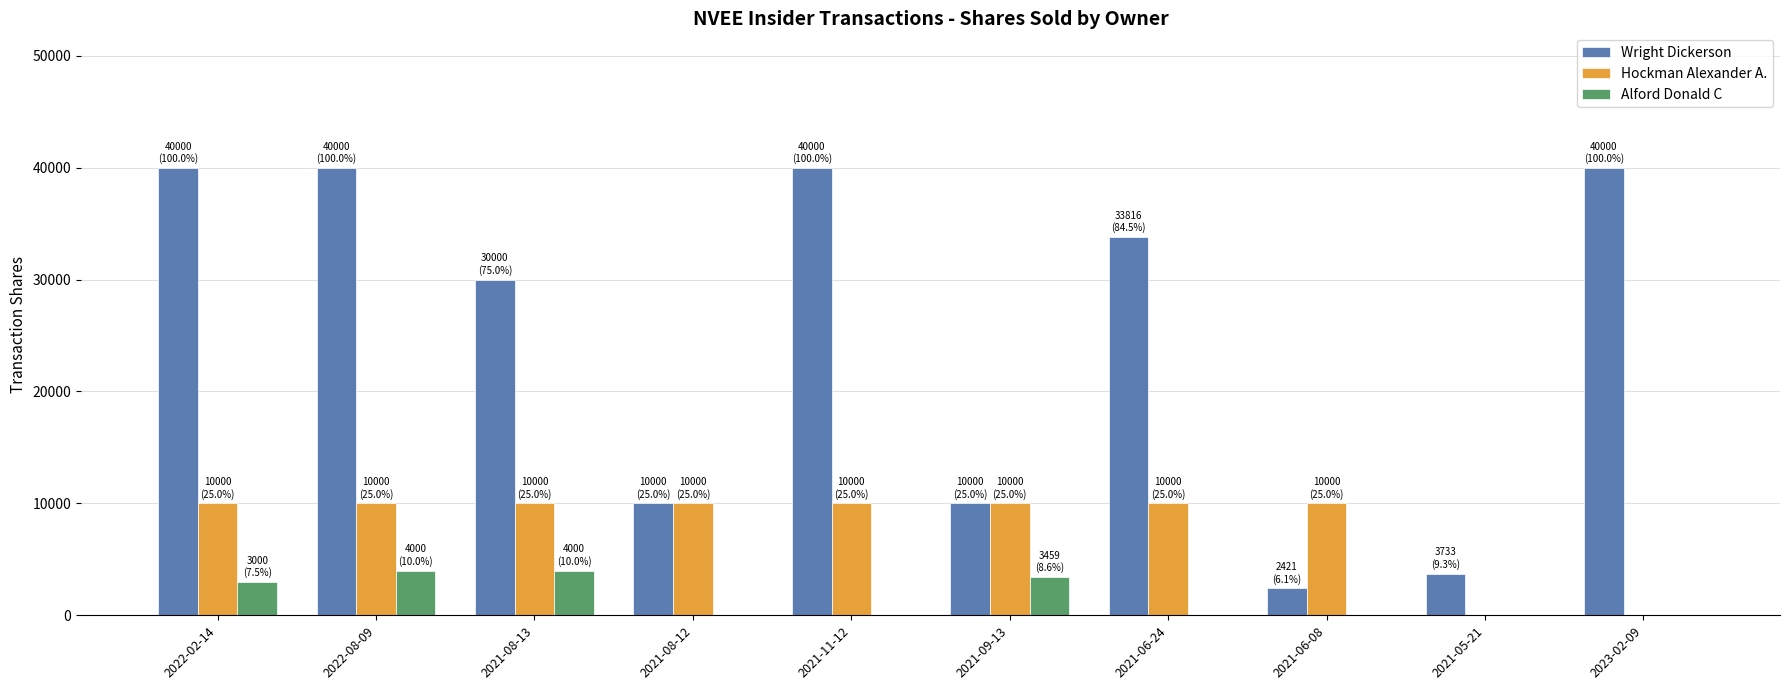

Where is Wright Dickerson nearest to the value 21210?

2021-08-13